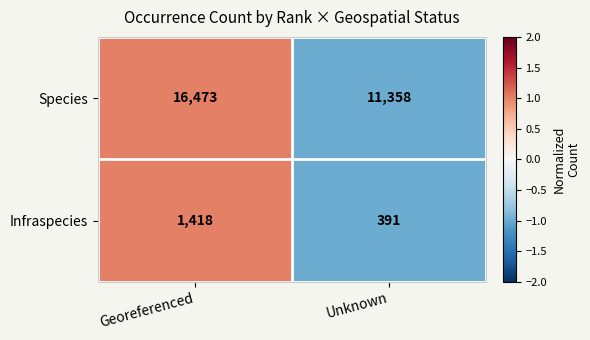

What is the sum of the Species values at Unknown and Georeferenced?

27831